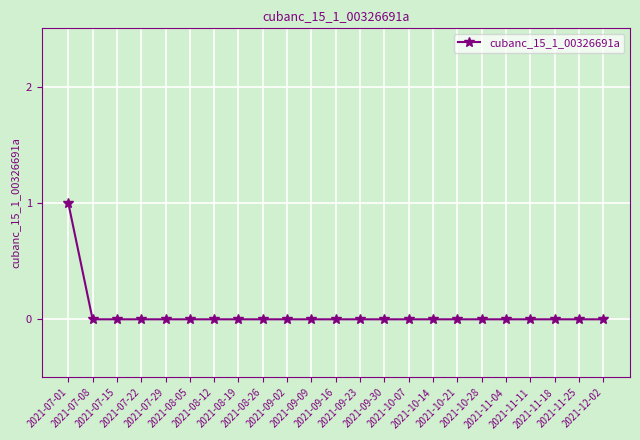

What is the label of the 23rd point from the right?

2021-07-01